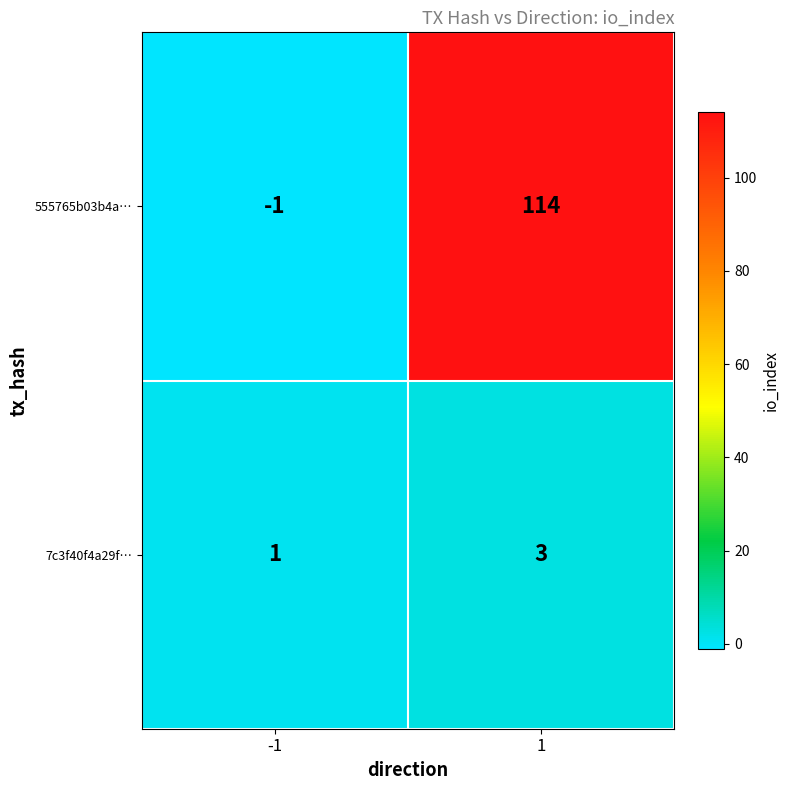

At how many categories does at least one series exceed 104?

1